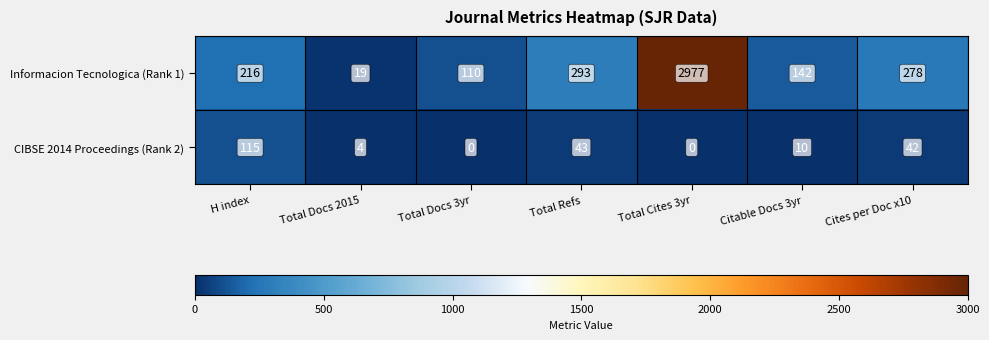

What is the sum of all CIBSE 2014 Proceedings (Rank 2) values?

214